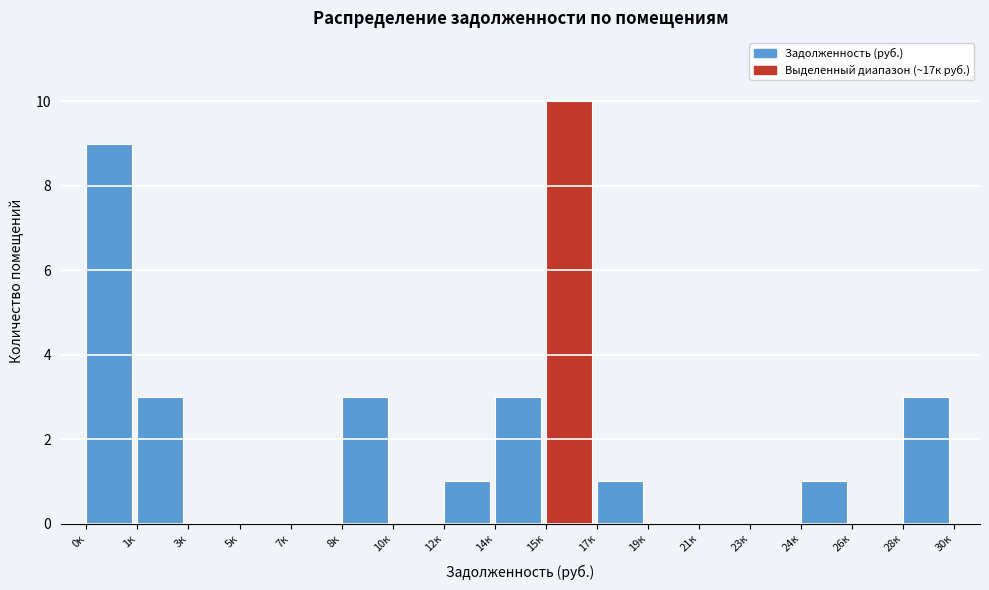

Reading left to right, extract all data points from this chart.

0к=9	1к=3	3к=0	5к=0	7к=0	8к=3	10к=0	12к=1	14к=3	15к=10	17к=1	19к=0	21к=0	23к=0	24к=1	26к=0	28к=3